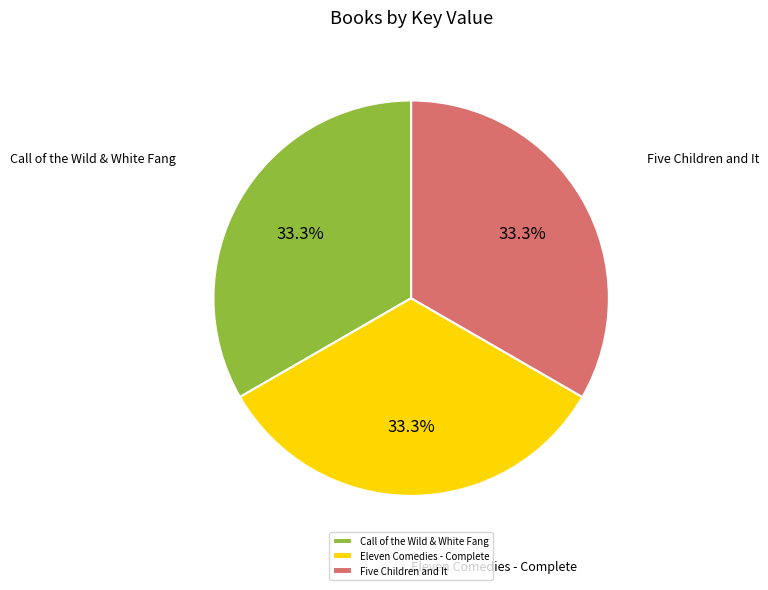

Combined, what portion of the pie is Eleven Comedies - Complete and Call of the Wild & White Fang?

66.7%